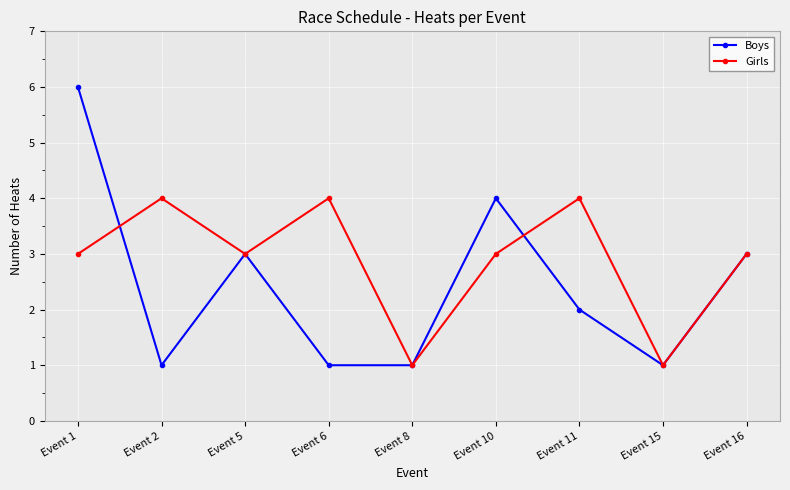

What is the highest value of the Girls series?

4